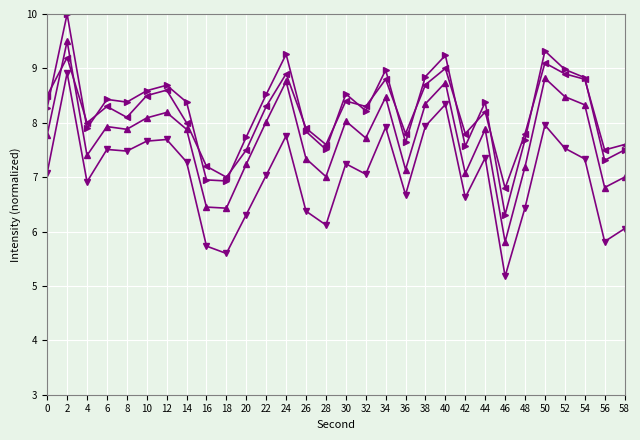

What is the smallest value displayed?

5.2